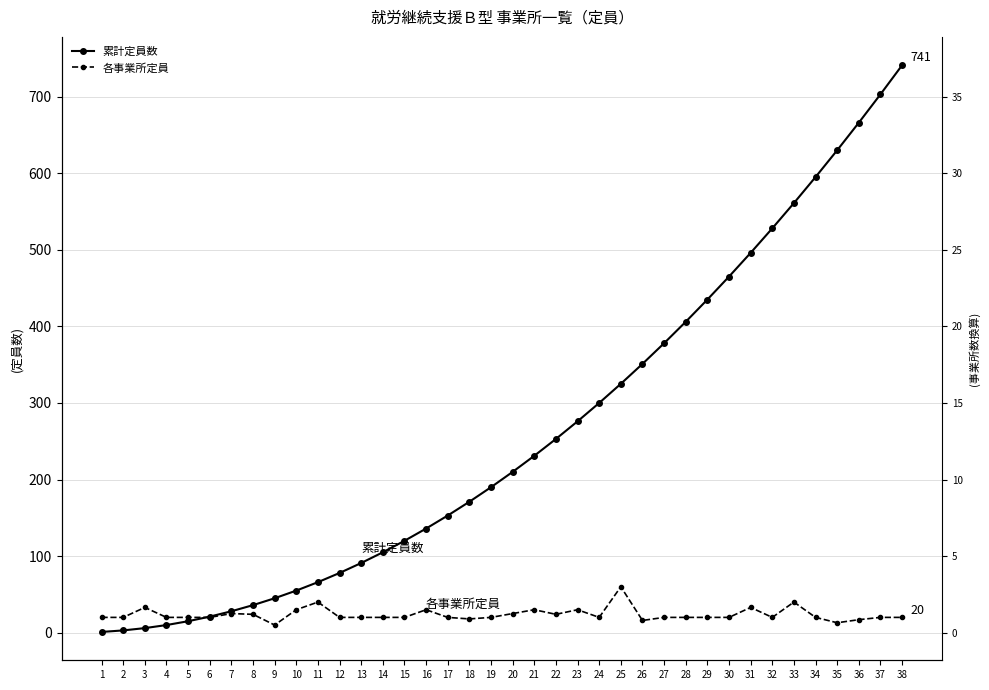

True or false: 累計定員数 has more than 1 interior local peaks.

False